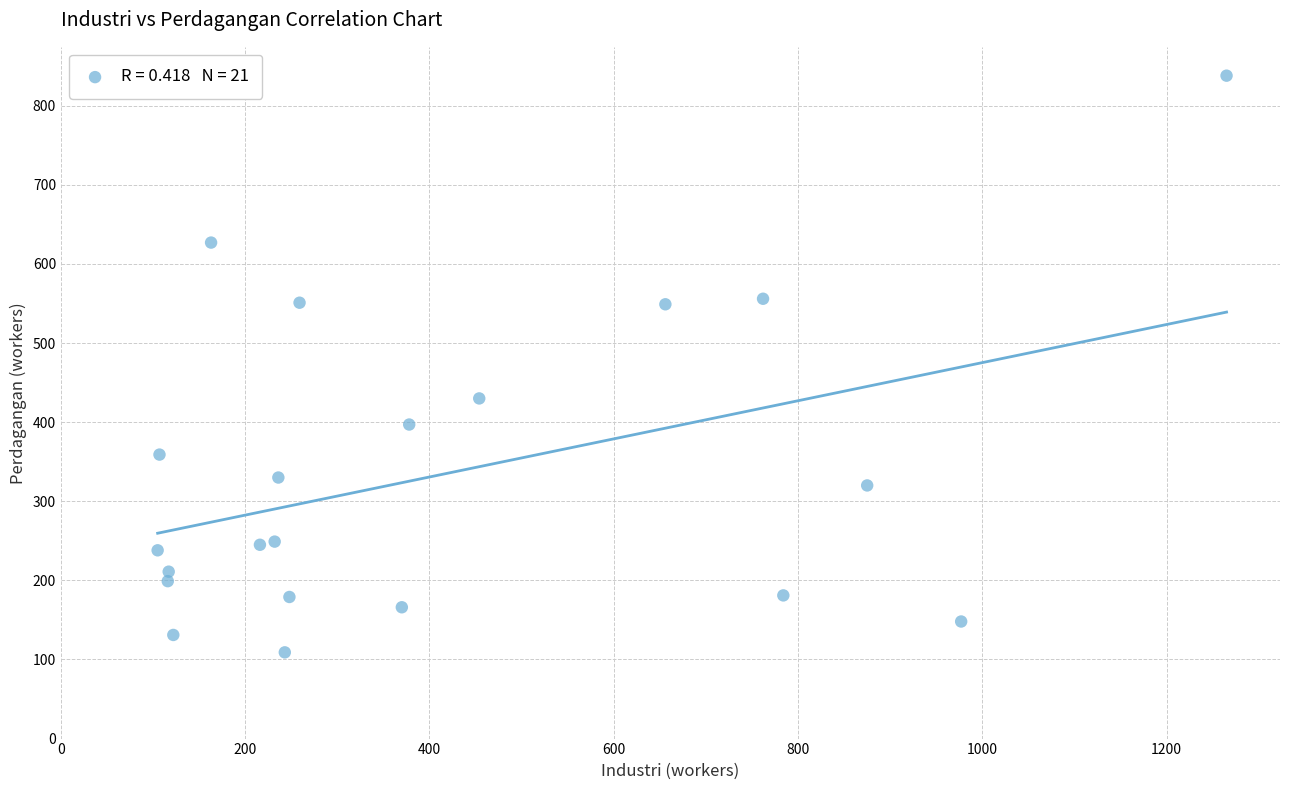

What Y value in the scatter plot is closest to 473?

430